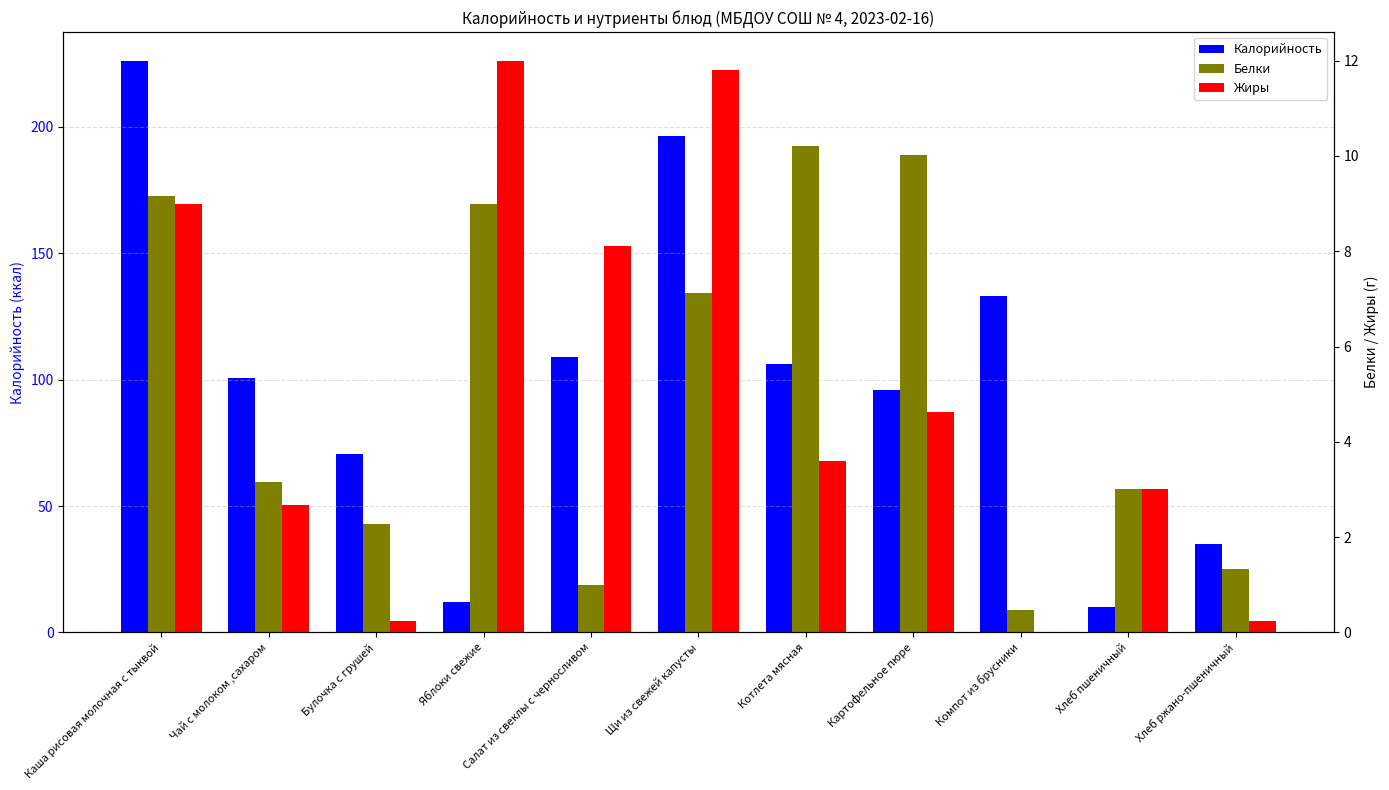

Are the bars grouped side by side (vs. stacked)?

Yes